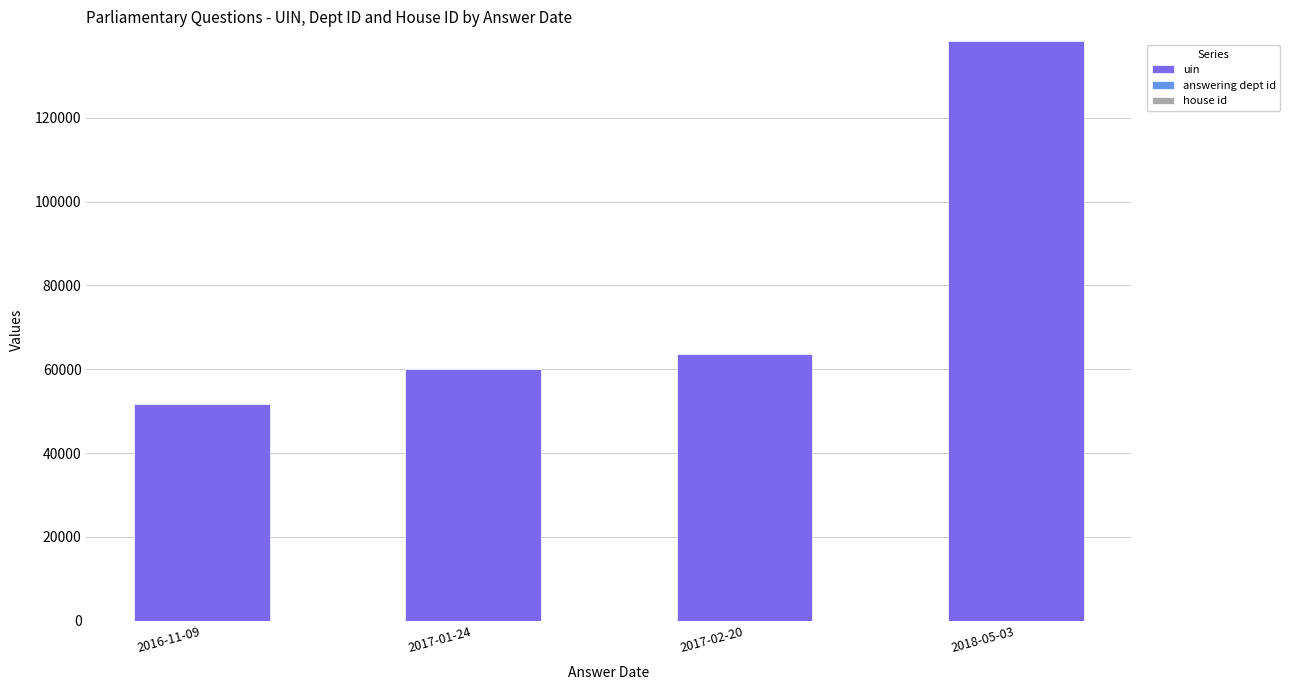

At which label is uin closest to 95042?

2017-02-20